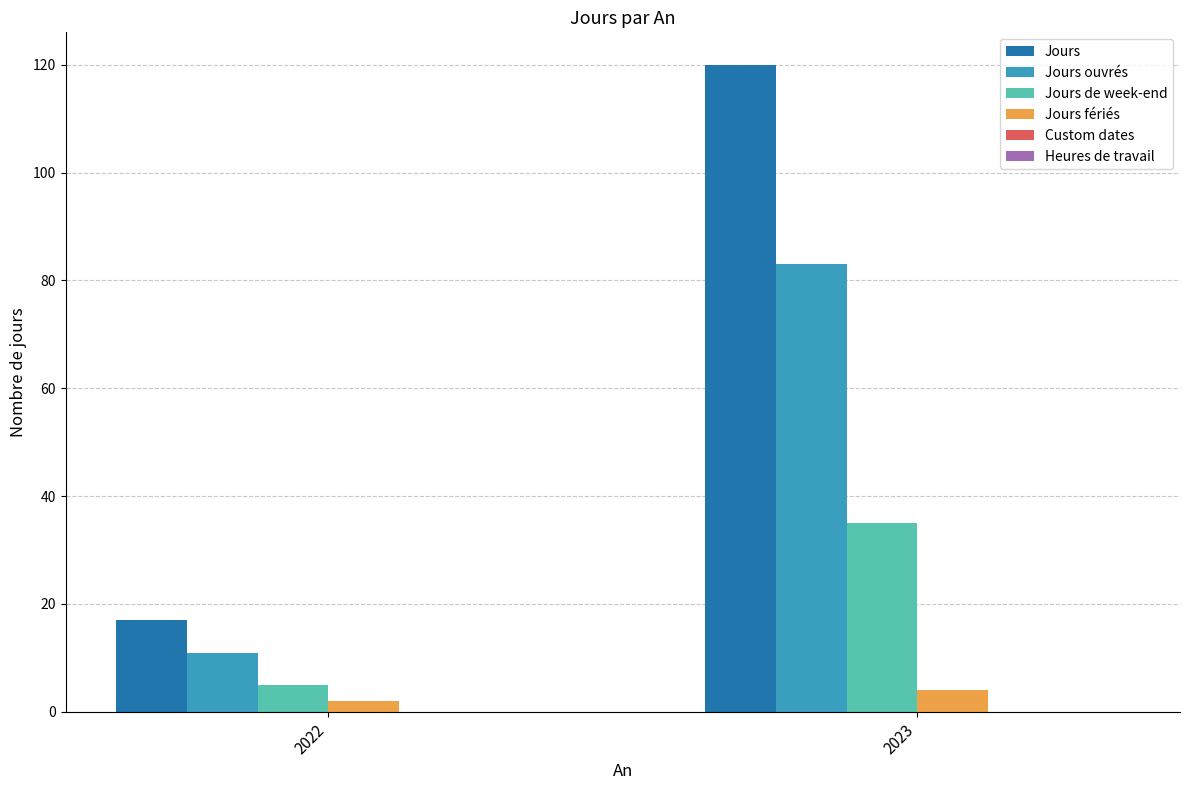

At which category is the sum across all series the highest?

2023